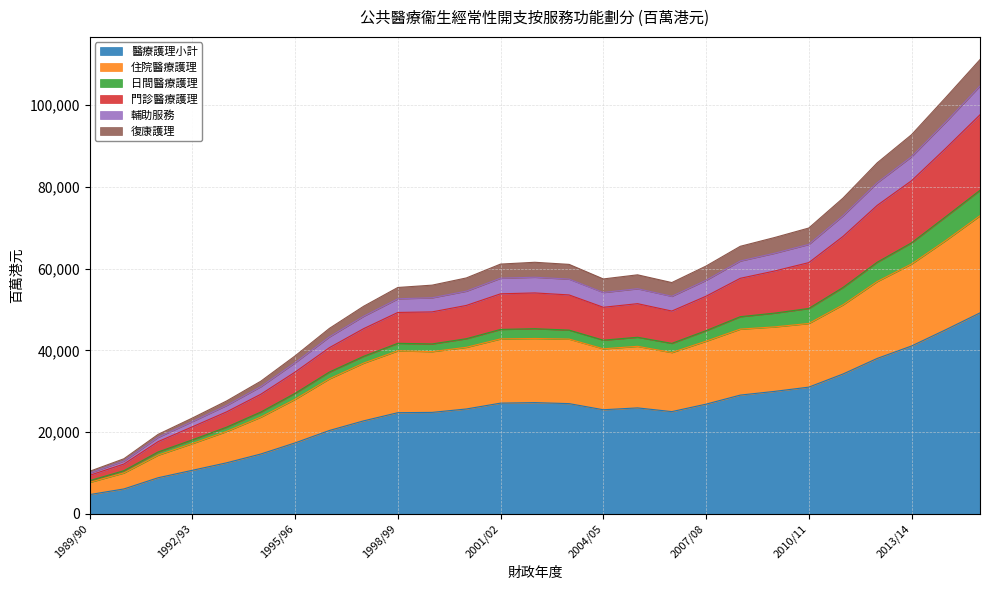

What is the lowest value of the 醫療護理小計 series?

4718